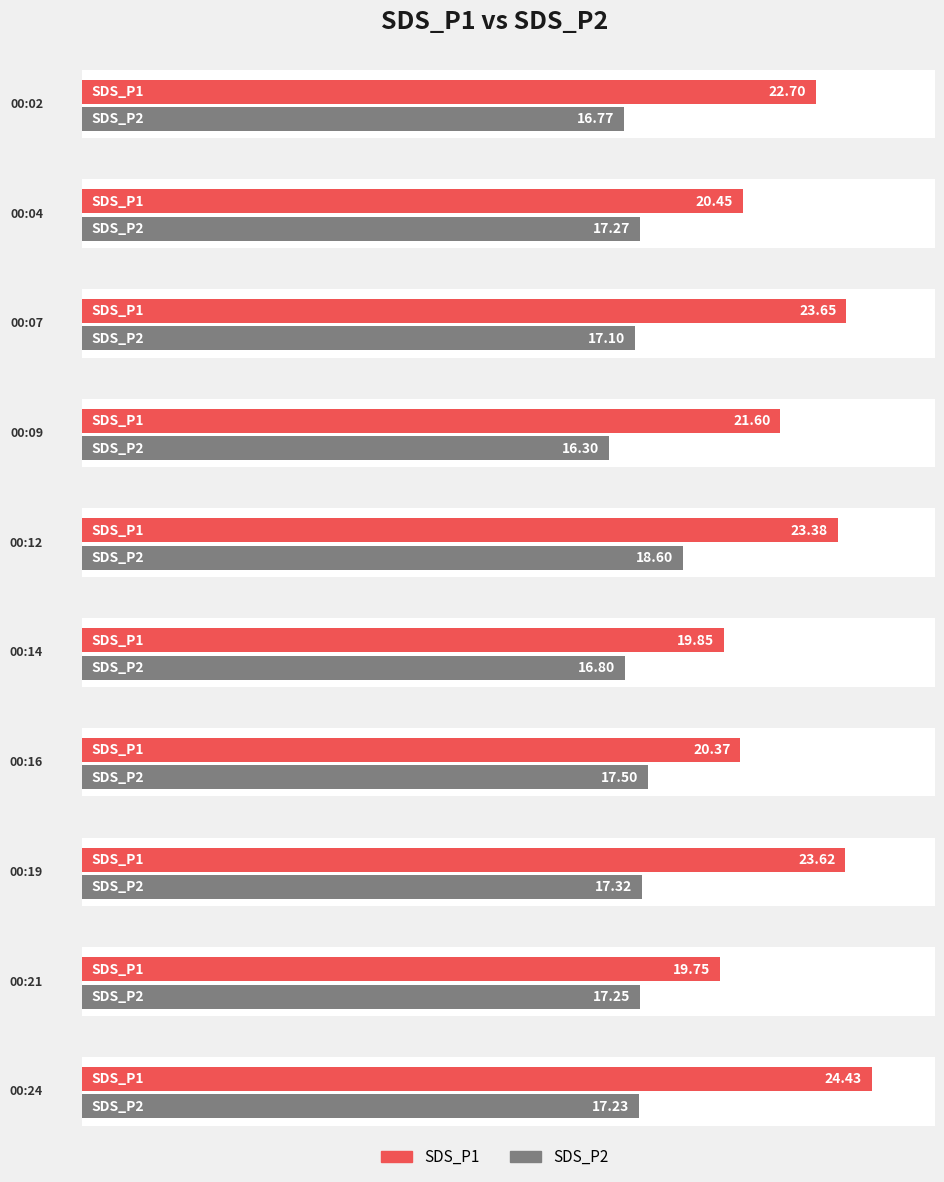

What is the value of the SDS_P2 bar at the 5th from the left?

18.6